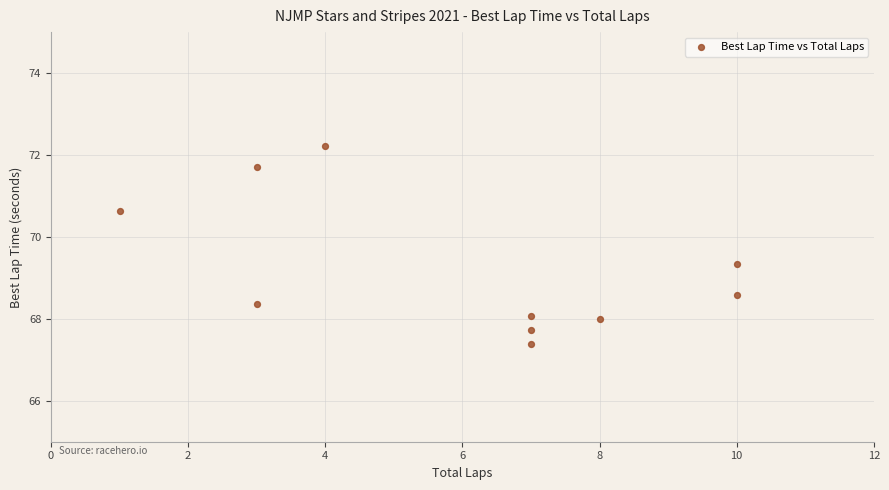

What is the average X value?

6.0